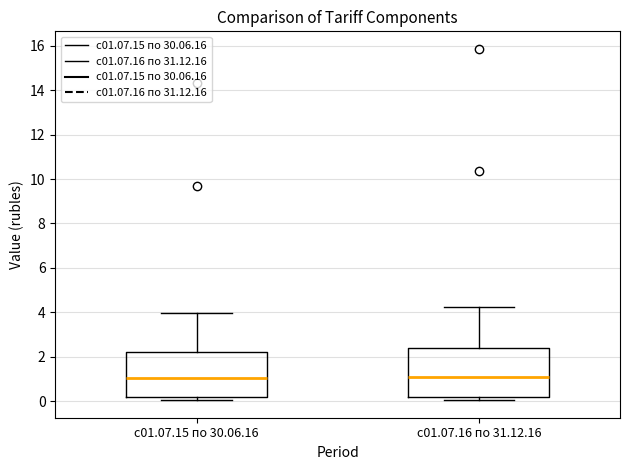

Reading left to right, read every box against the y-axis: the position of its median line, the range the box covers, and the ends of its whiskers. The values are not printed on the chart, so give them approximately, as read against the axis.

с01.07.15 по 30.06.16: median 1.0, box 0.2 to 2.2, whiskers 0.0 to 4.0
с01.07.16 по 31.12.16: median 1.2, box 0.2 to 2.4, whiskers 0.0 to 4.2